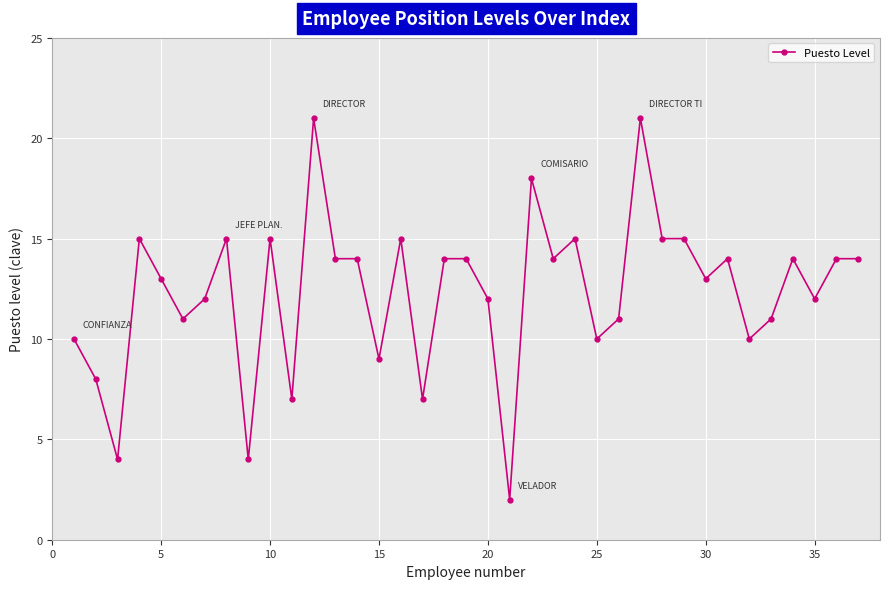

What is the maximum value shown in the chart?

21